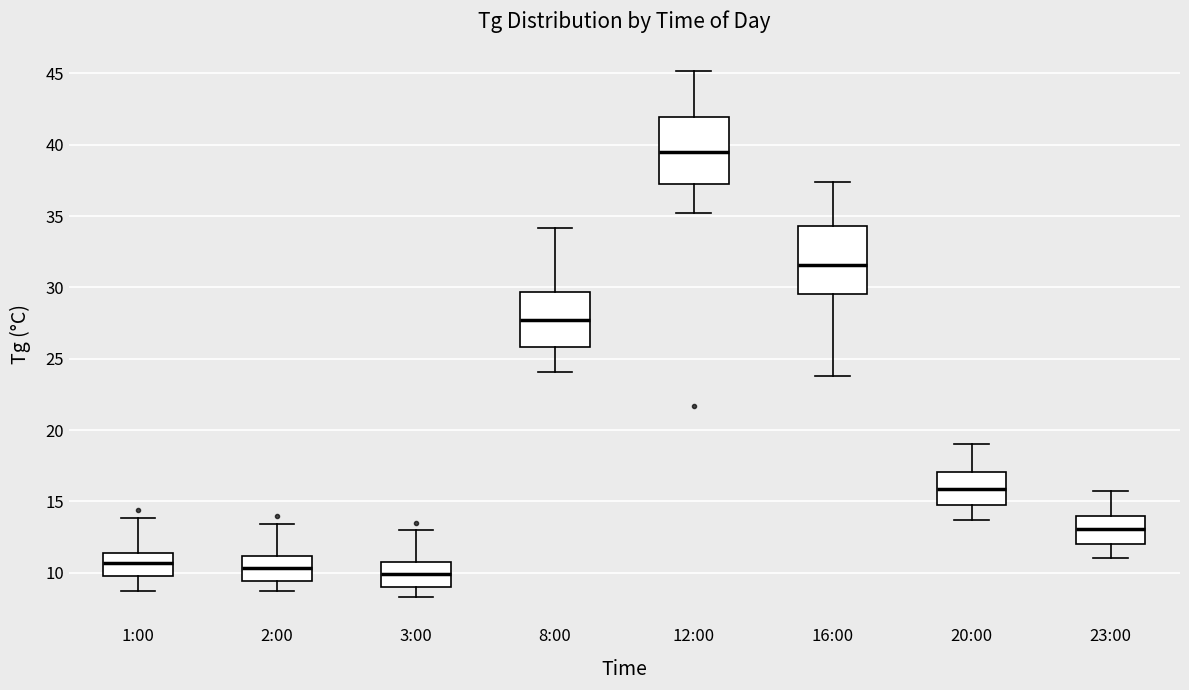

Reading left to right, read every box against the y-axis: the position of its median line, the range the box covers, and the ends of its whiskers. The values are not printed on the chart, so give them approximately, as read against the axis.

1:00: median 10.5, box 10.0 to 11.5, whiskers 8.5 to 14.0
2:00: median 10.5, box 9.5 to 11.0, whiskers 8.5 to 13.5
3:00: median 10.0, box 9.0 to 11.0, whiskers 8.5 to 13.0
8:00: median 28.0, box 26.0 to 29.5, whiskers 24.0 to 34.0
12:00: median 39.5, box 37.5 to 42.0, whiskers 35.0 to 45.0
16:00: median 31.5, box 29.5 to 34.5, whiskers 24.0 to 37.5
20:00: median 16.0, box 14.5 to 17.0, whiskers 13.5 to 19.0
23:00: median 13.0, box 12.0 to 14.0, whiskers 11.0 to 15.5